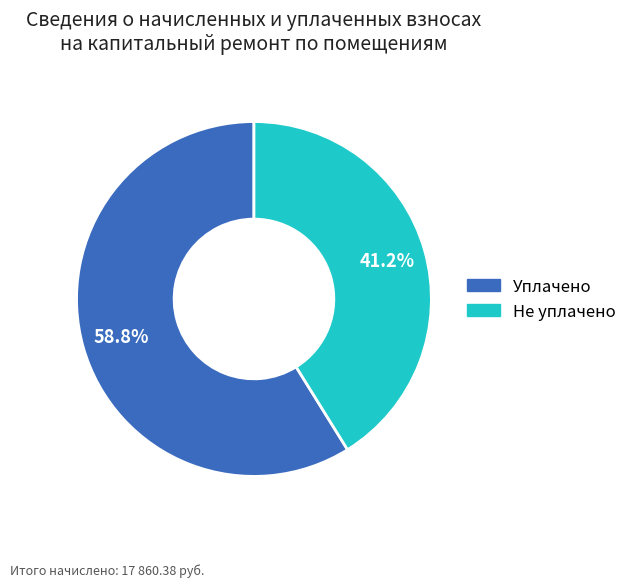

Is there a majority slice in this chart?

Yes